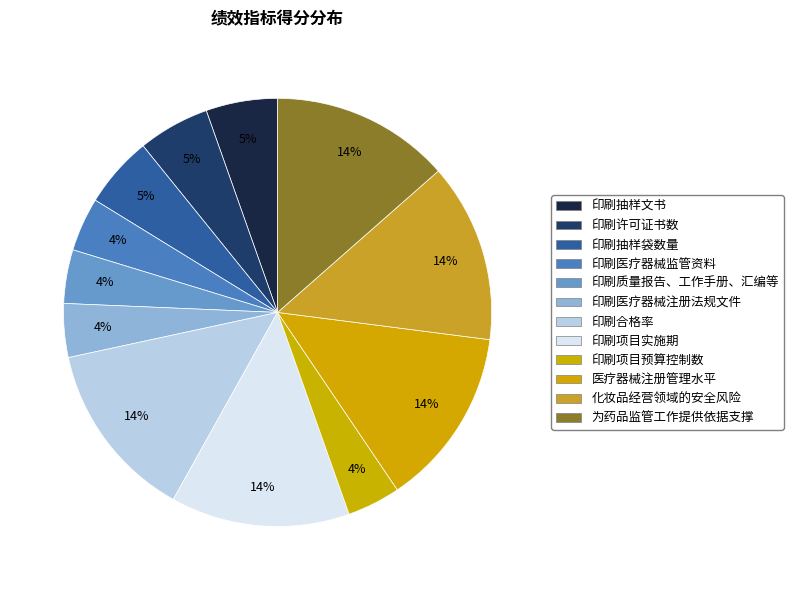

How many segments does this pie chart have?

12